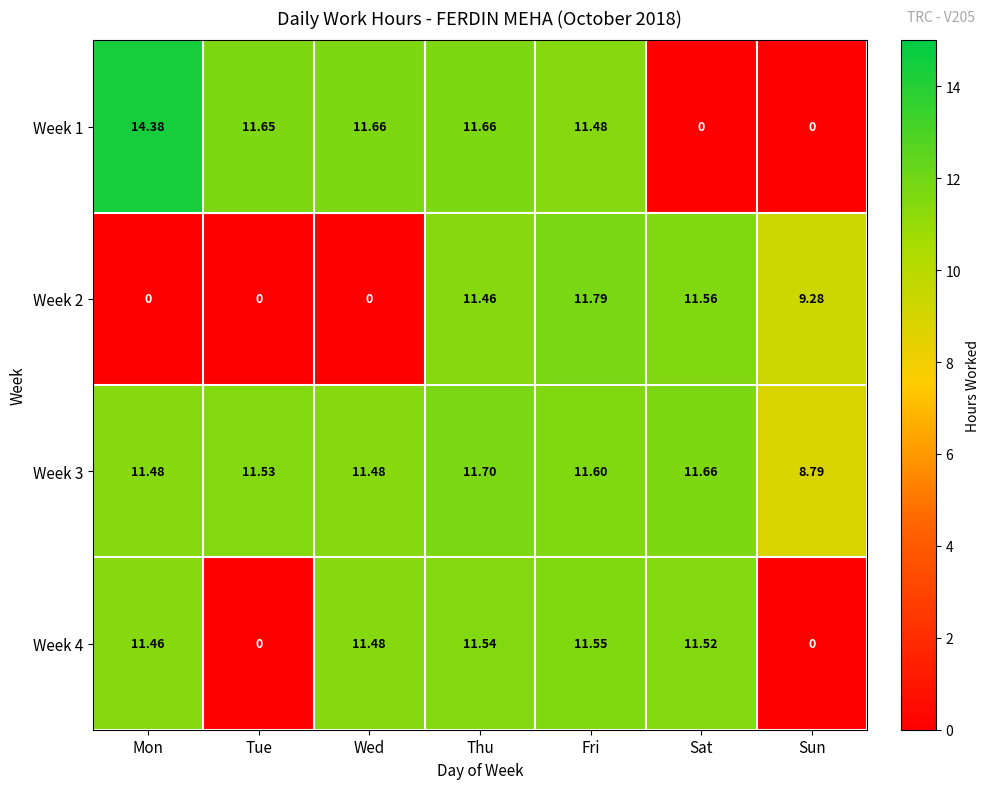

Which category has the highest value across all series?

Mon